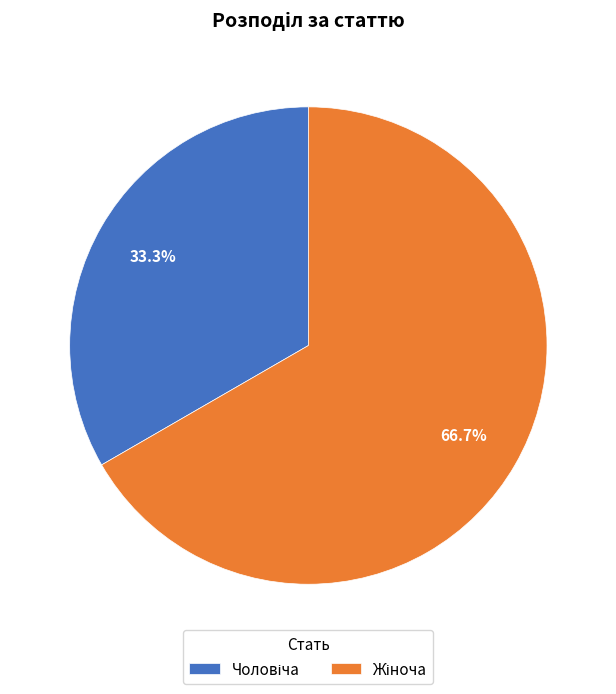

Is there any slice that represents more than half of the pie?

Yes